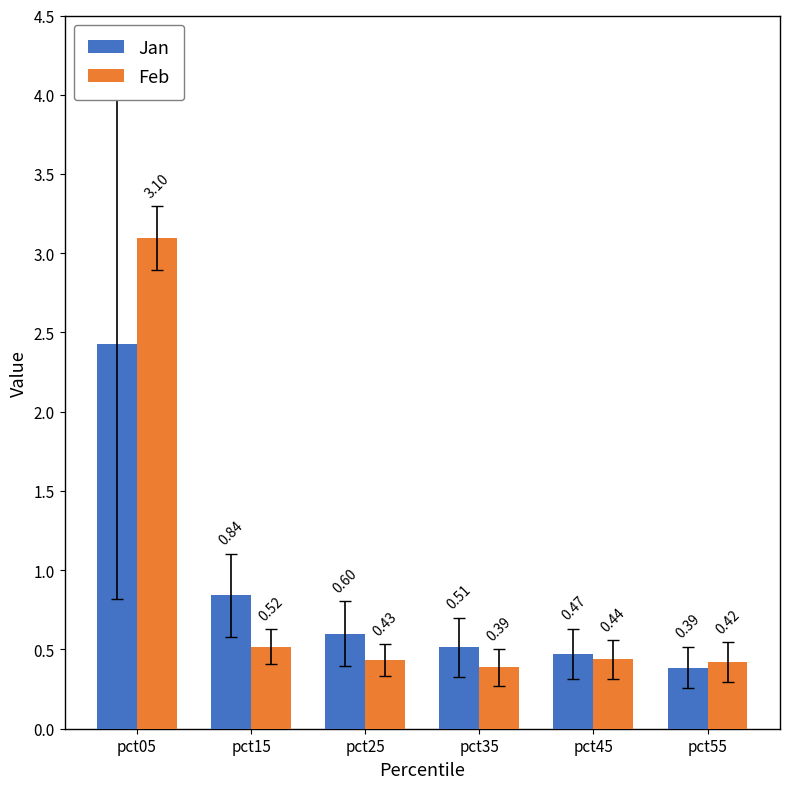

What is the average value of the Feb series?

0.9